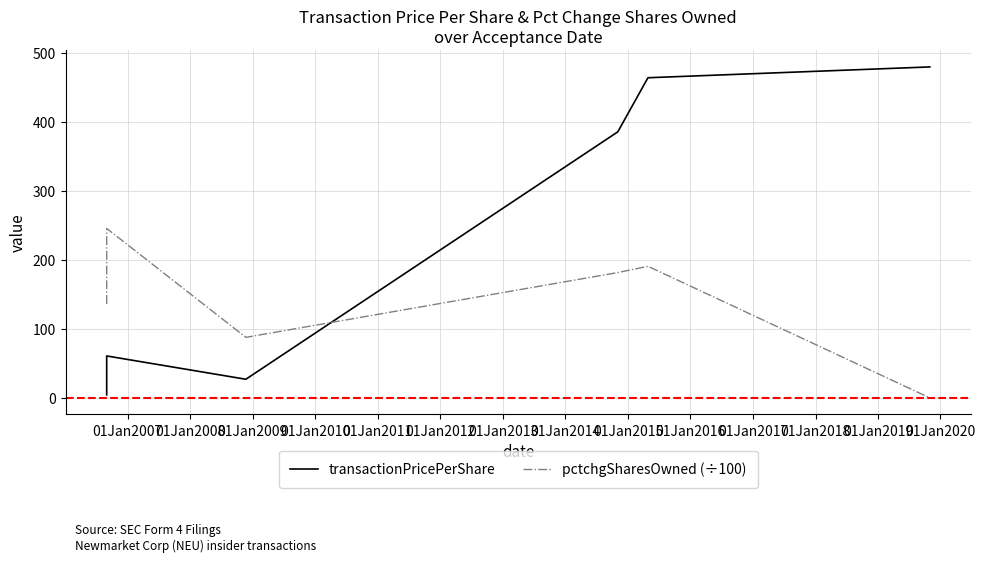

What is the value of the pctchgSharesOwned (÷100) point at the 3rd from the left?

87.7